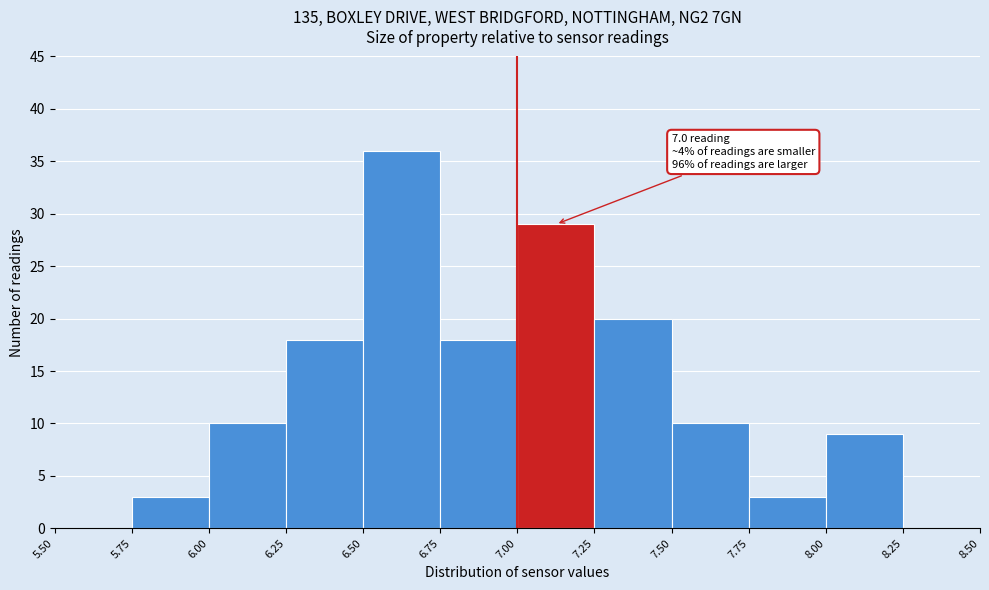

Over which range of the x-axis is the bar tallest?

6.50 to 6.75